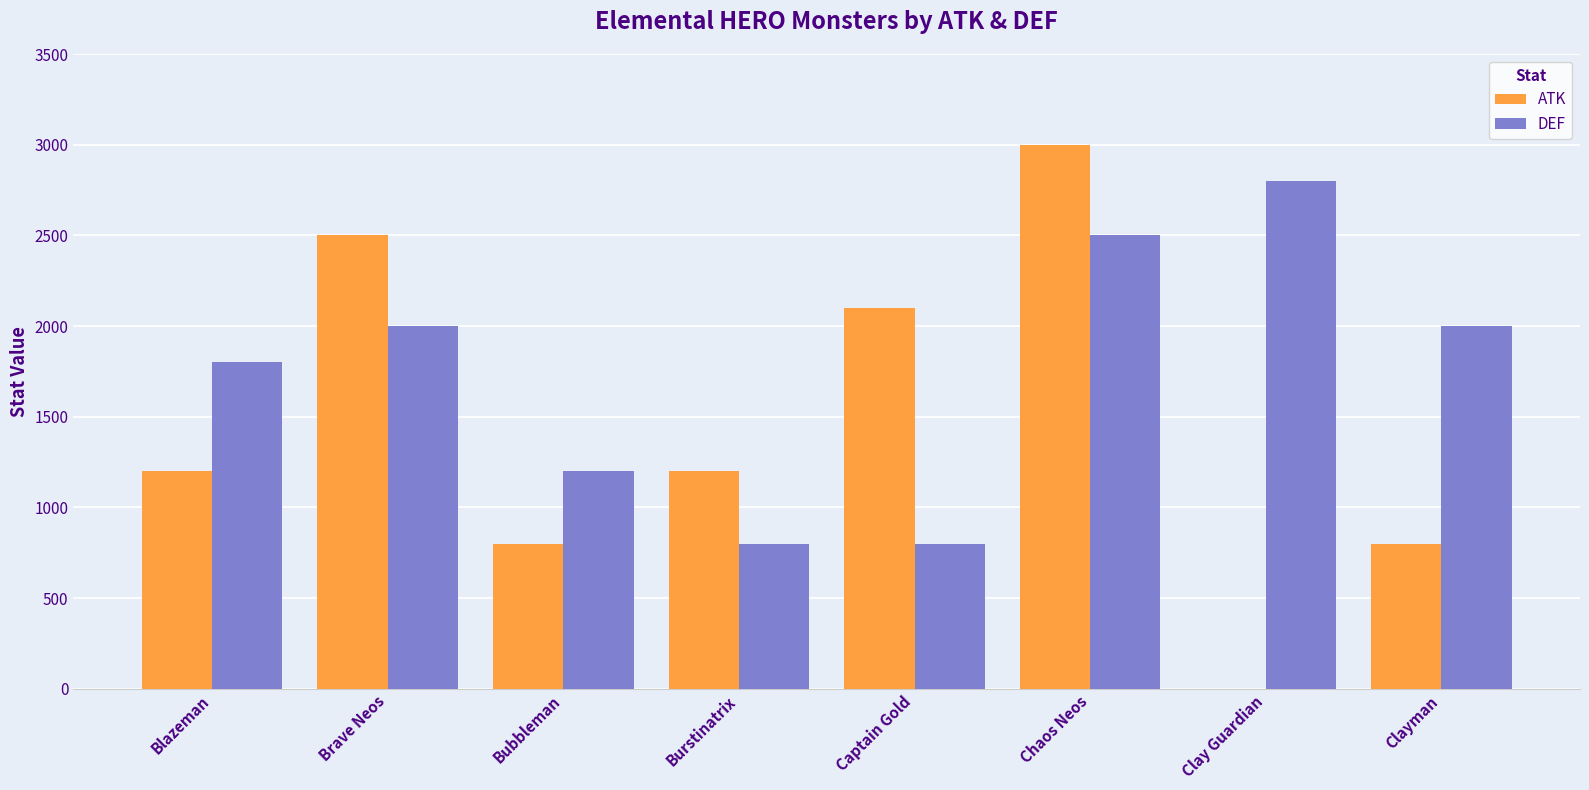

The ATK series shows 1398 at Bubbleman. True or false?

False